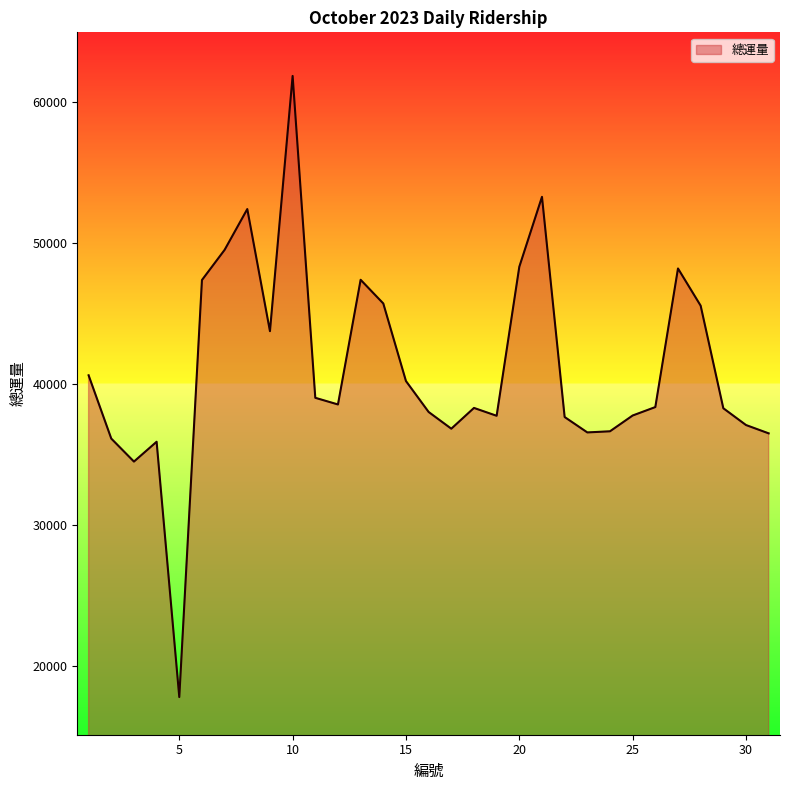

What is the smallest value displayed?

17792